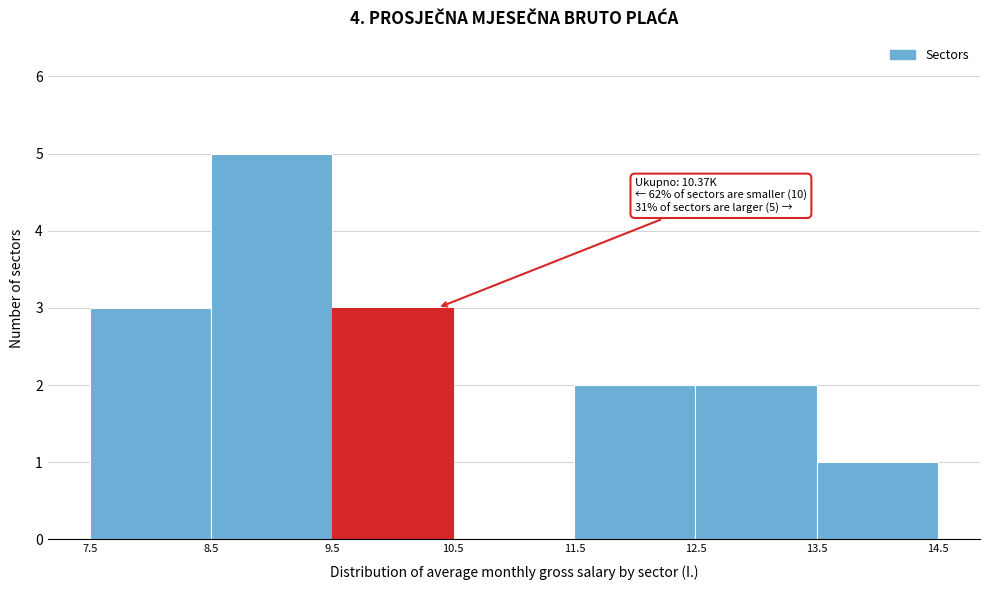

Which range on the x-axis has the tallest bar?

8.5 to 9.5